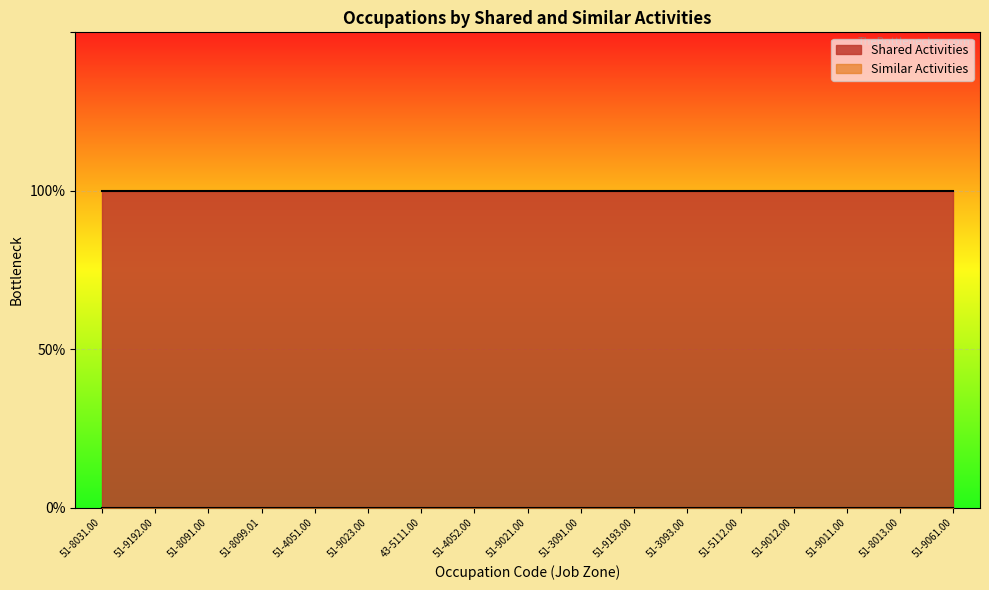

Which series has the largest total across all categories?

Shared Activities